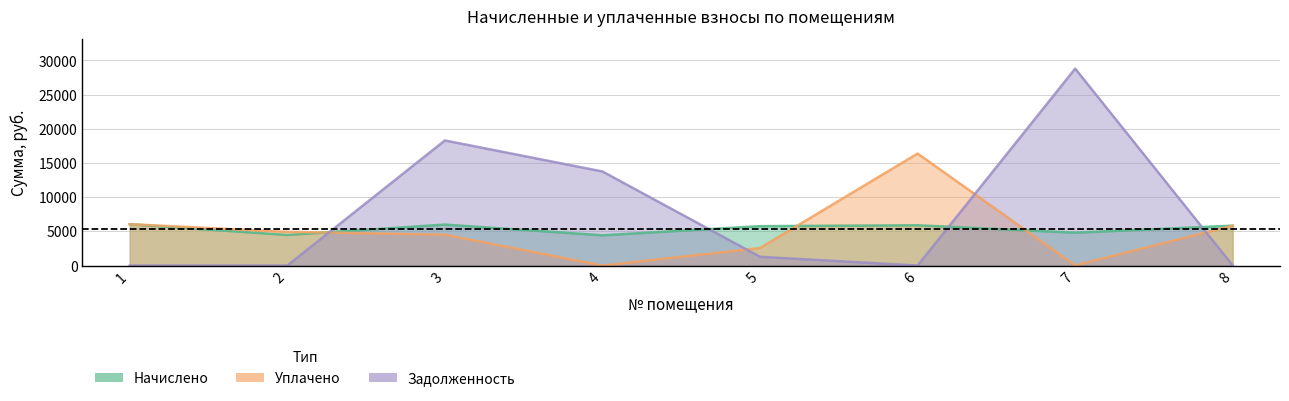

What is the difference between the highest and lowest values at 3?

13787.2